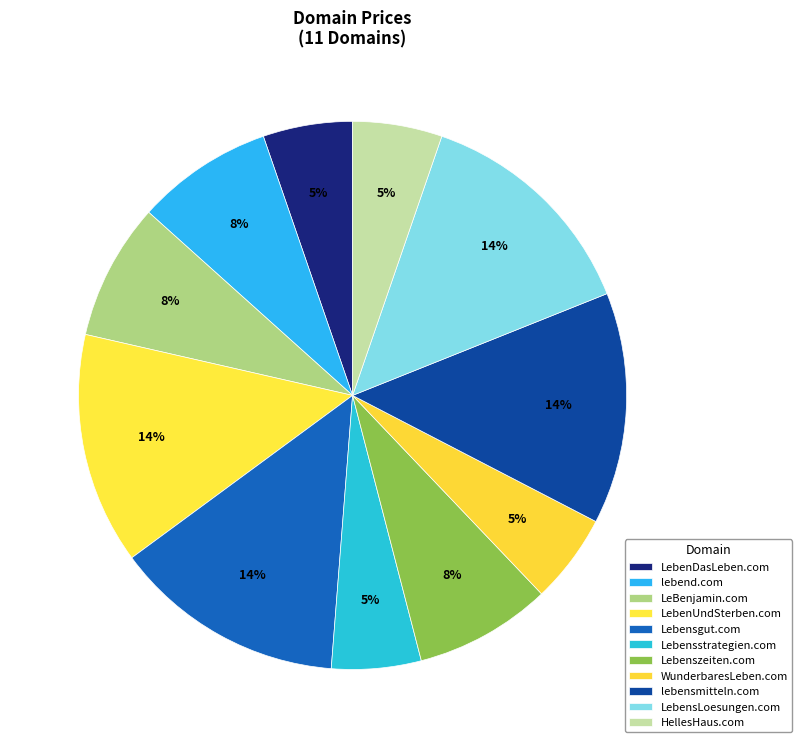

What percentage do lebend.com and lebensmitteln.com together represent?

21.7%